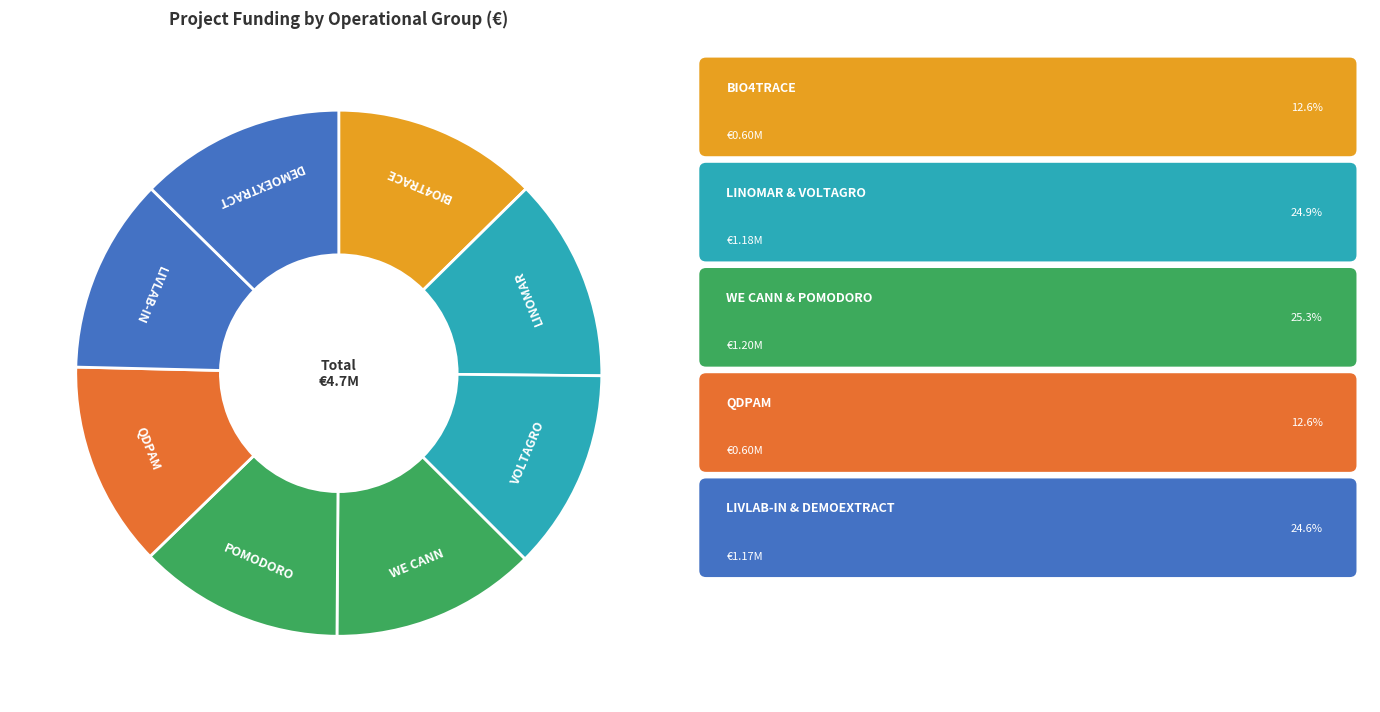

Count the number of slices in the pie.

8